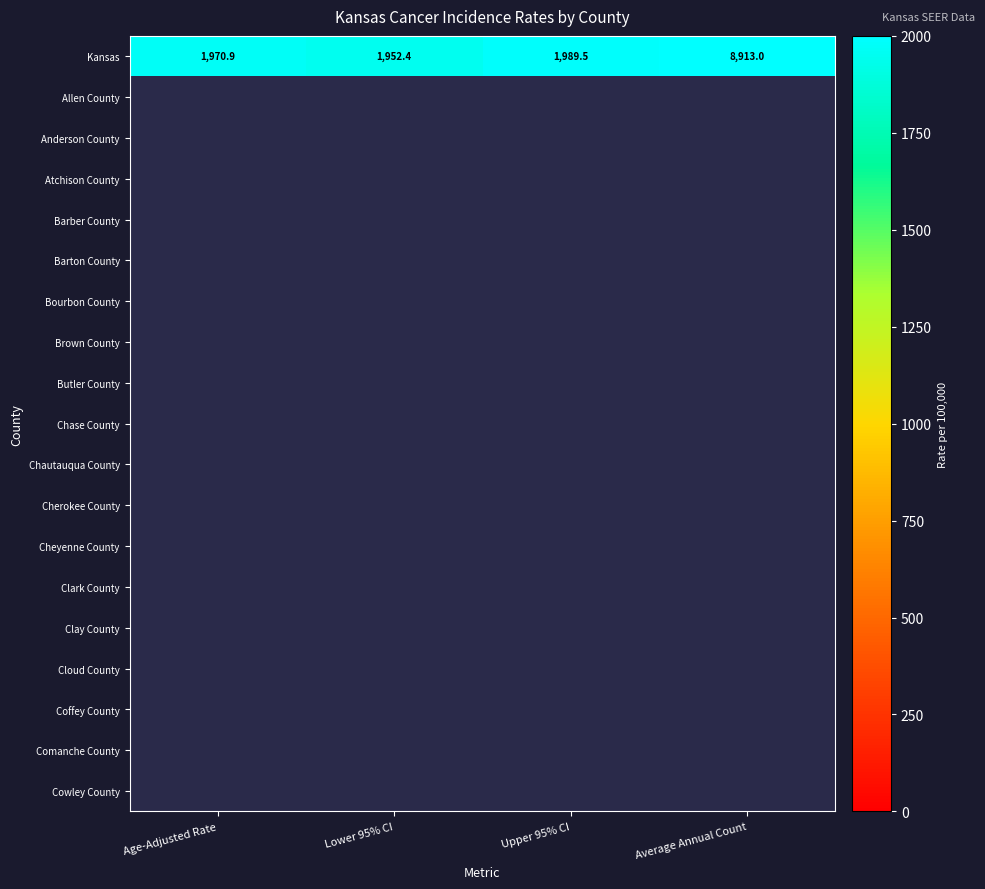

The value of Kansas at Lower 95% CI is 1952.4. True or false?

True